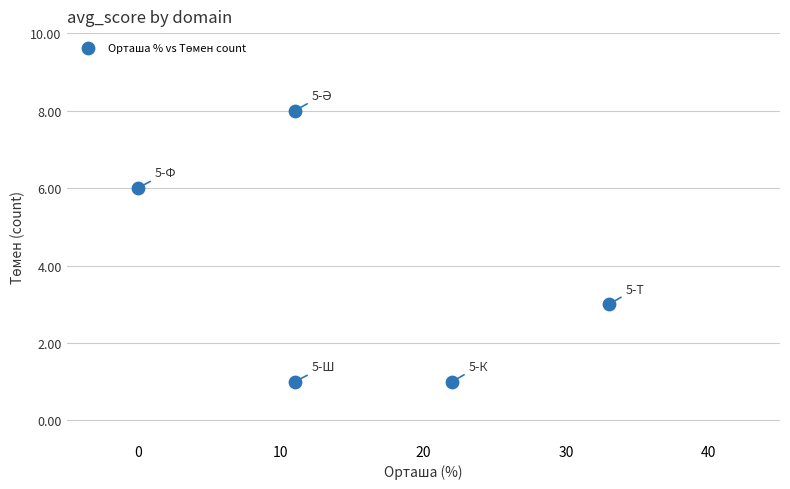

What Y value in the scatter plot is closest to 4?

3